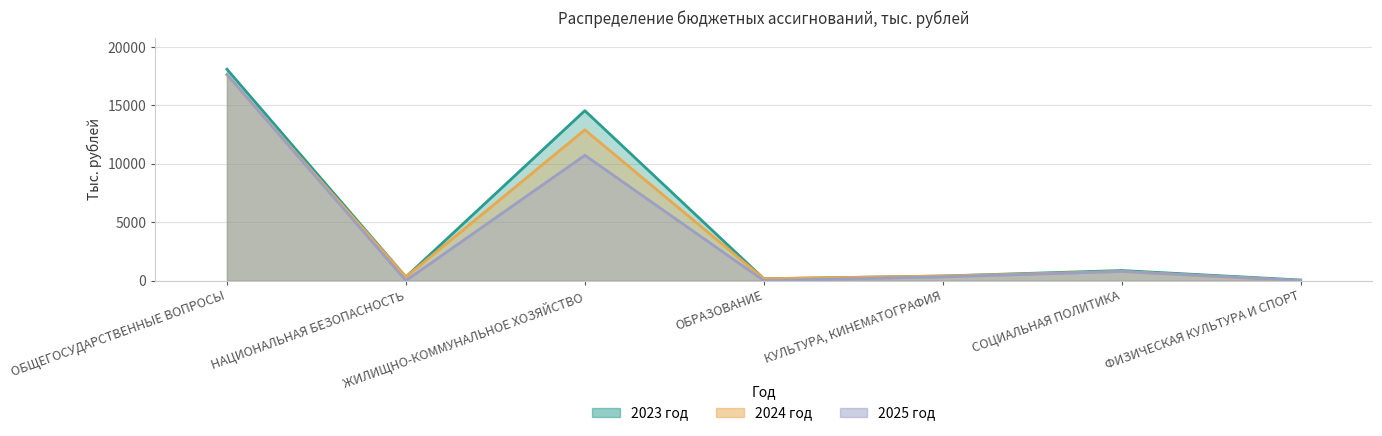

What is the label of the 6th point from the left?

СОЦИАЛЬНАЯ ПОЛИТИКА